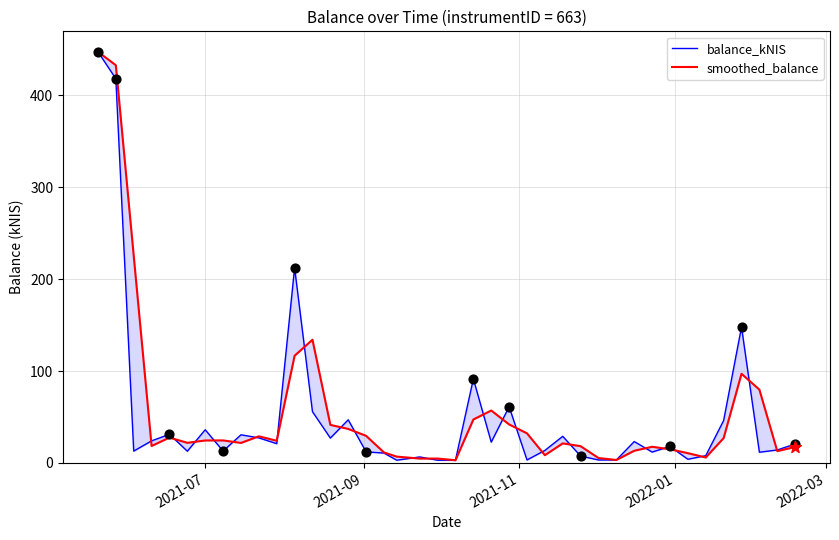

Which series contains the highest Y value?

balance_kNIS